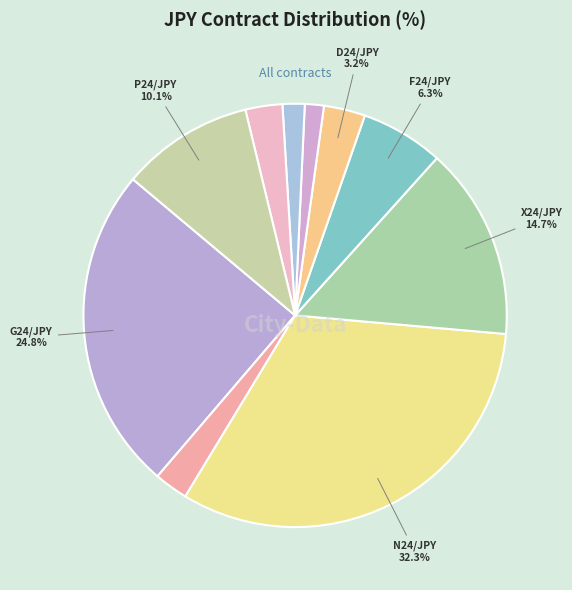

How many slices are in this pie chart?

10